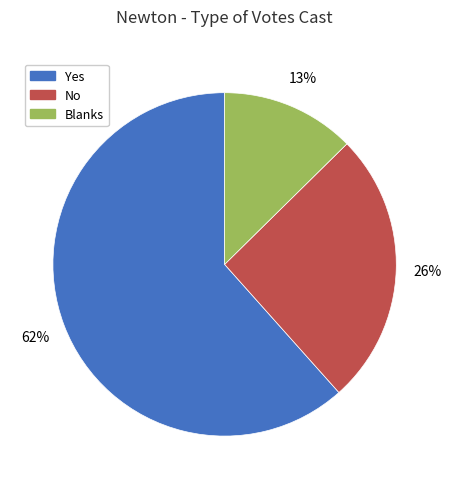

Combined, do No and Yes account for over 50%?

Yes